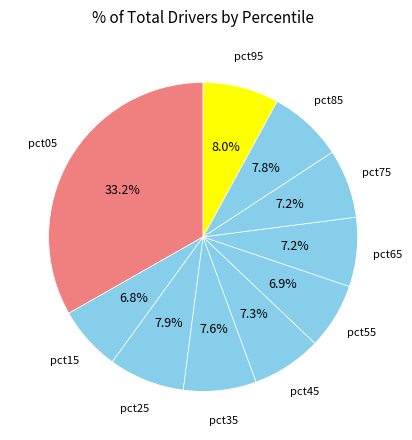

How many slices are in this pie chart?

10